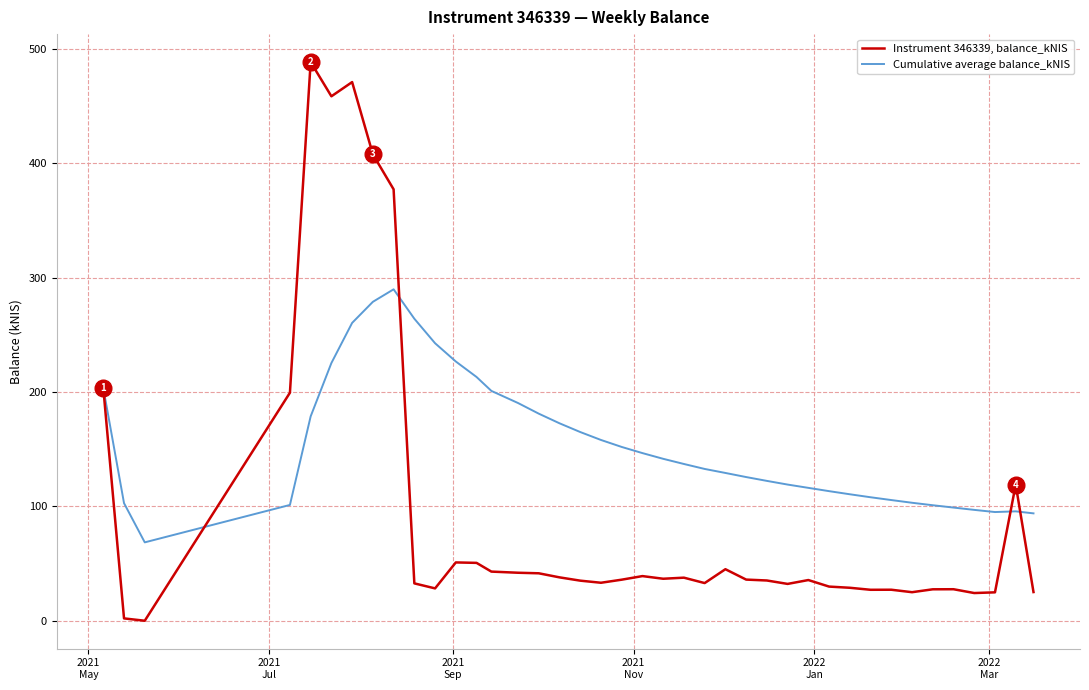

How many lines are shown in the chart?

2